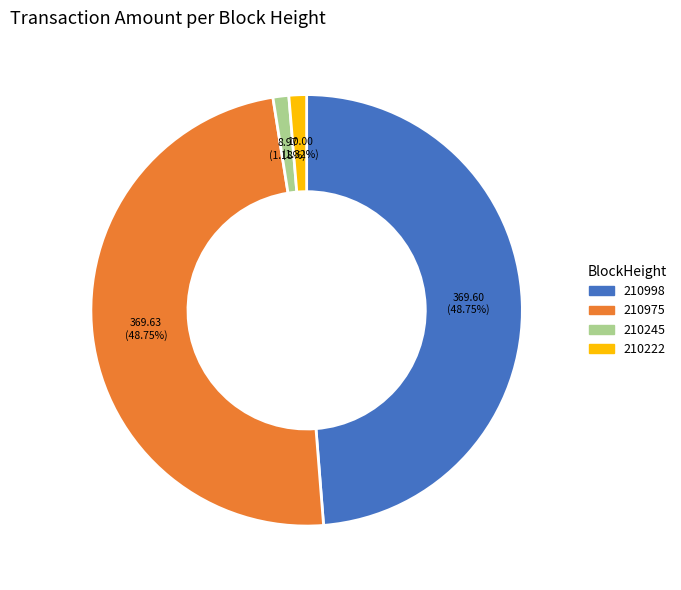

Is there a majority slice in this chart?

No